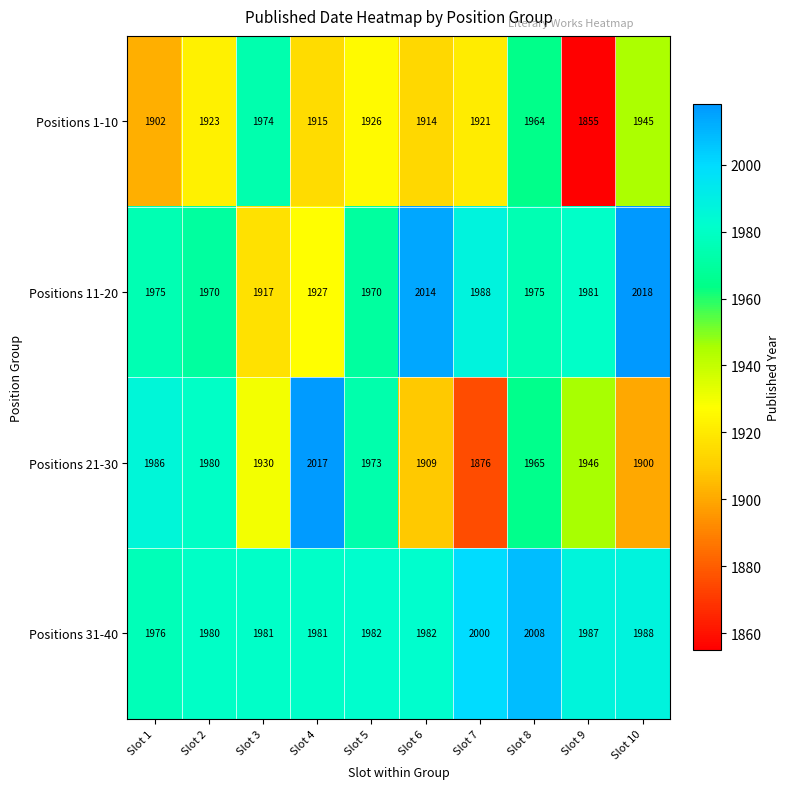

Where is Positions 21-30 nearest to the value 1946?

Slot 9